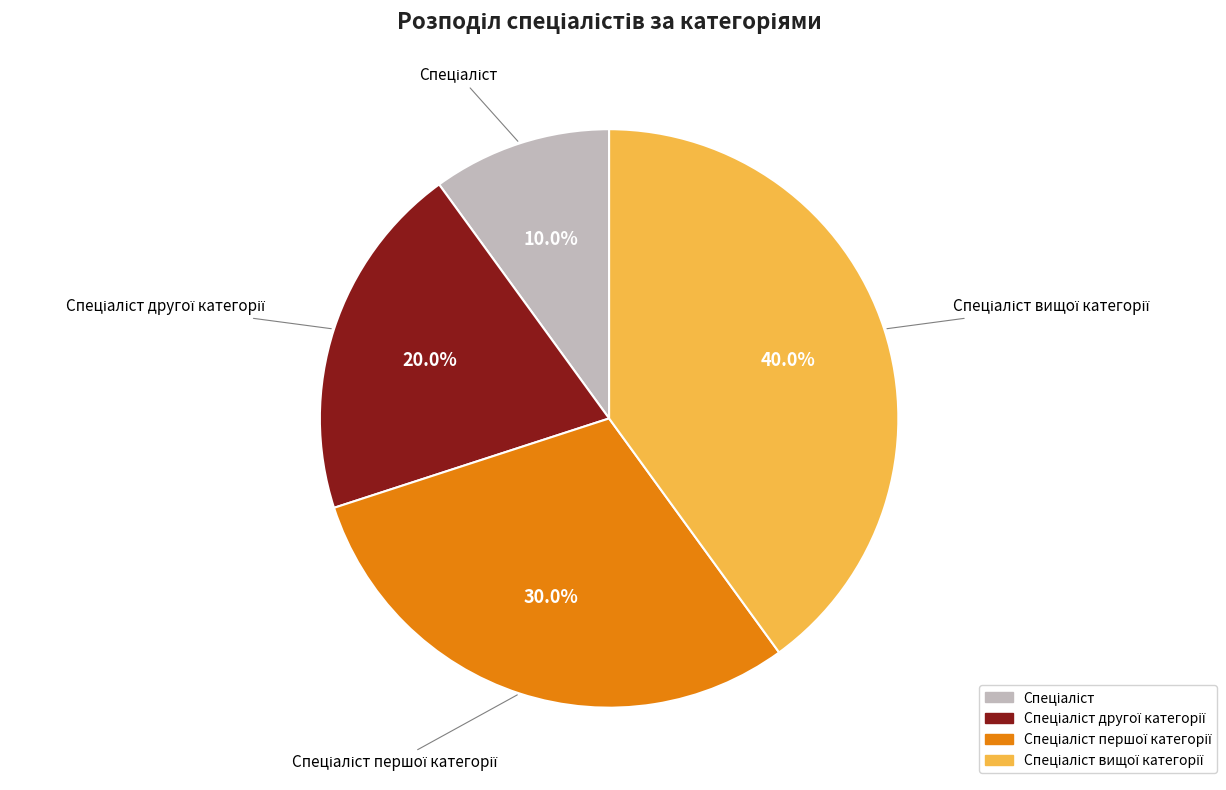

How many slices are in this pie chart?

4